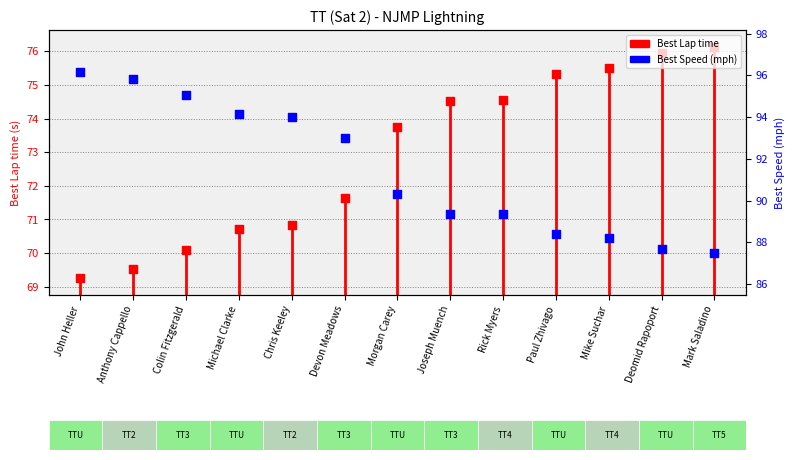

Is the value of Best Lap time at Mark Saladino greater than the value of Best Speed at Paul Zhivago?

No